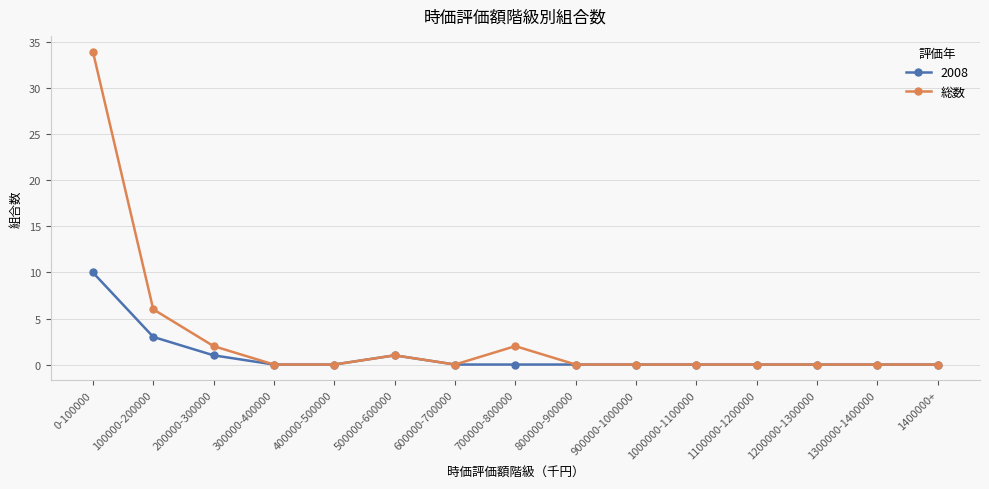

At which label does 総数 reach its peak?

0-100000